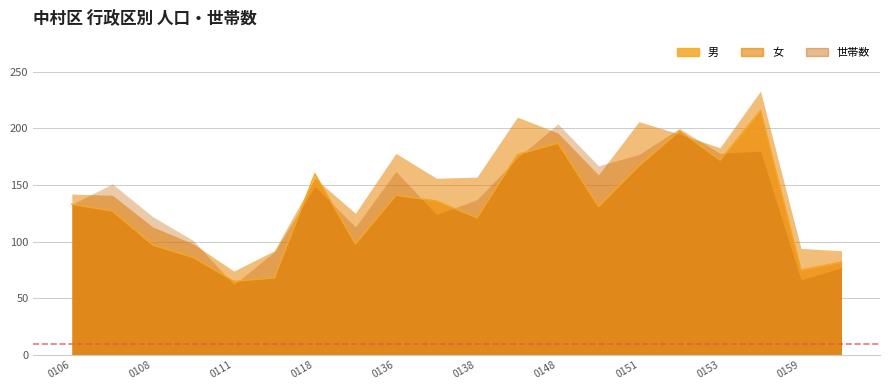

List the series in order of their overall mean, highest first.

女, 世帯数, 男